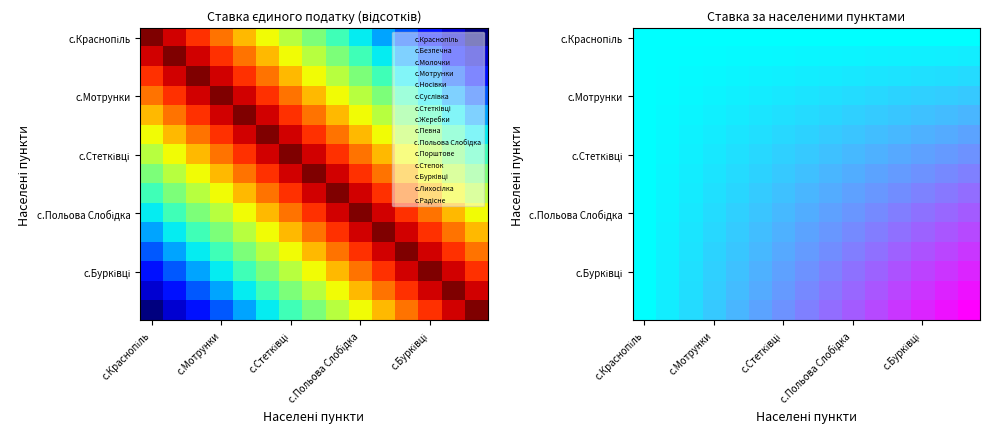

How many distinct data groups are displayed?

15